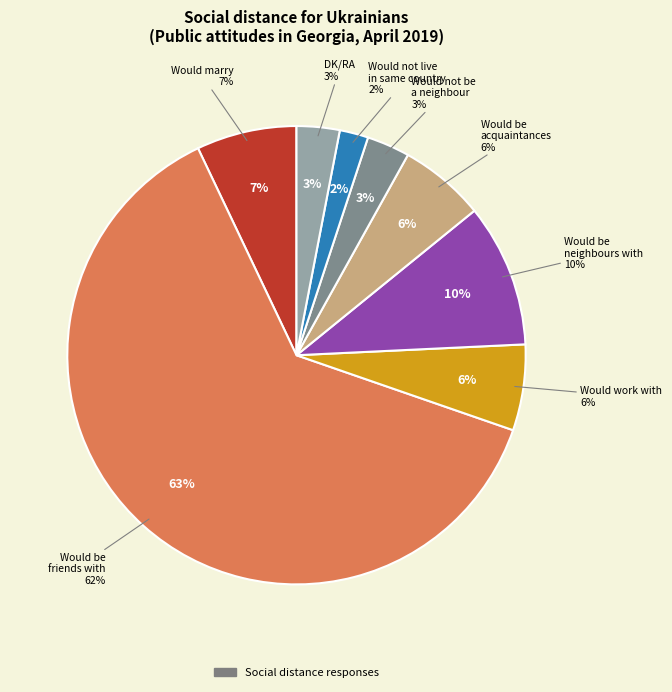

The DK/RA slice represents 3% of the pie. True or false?

True